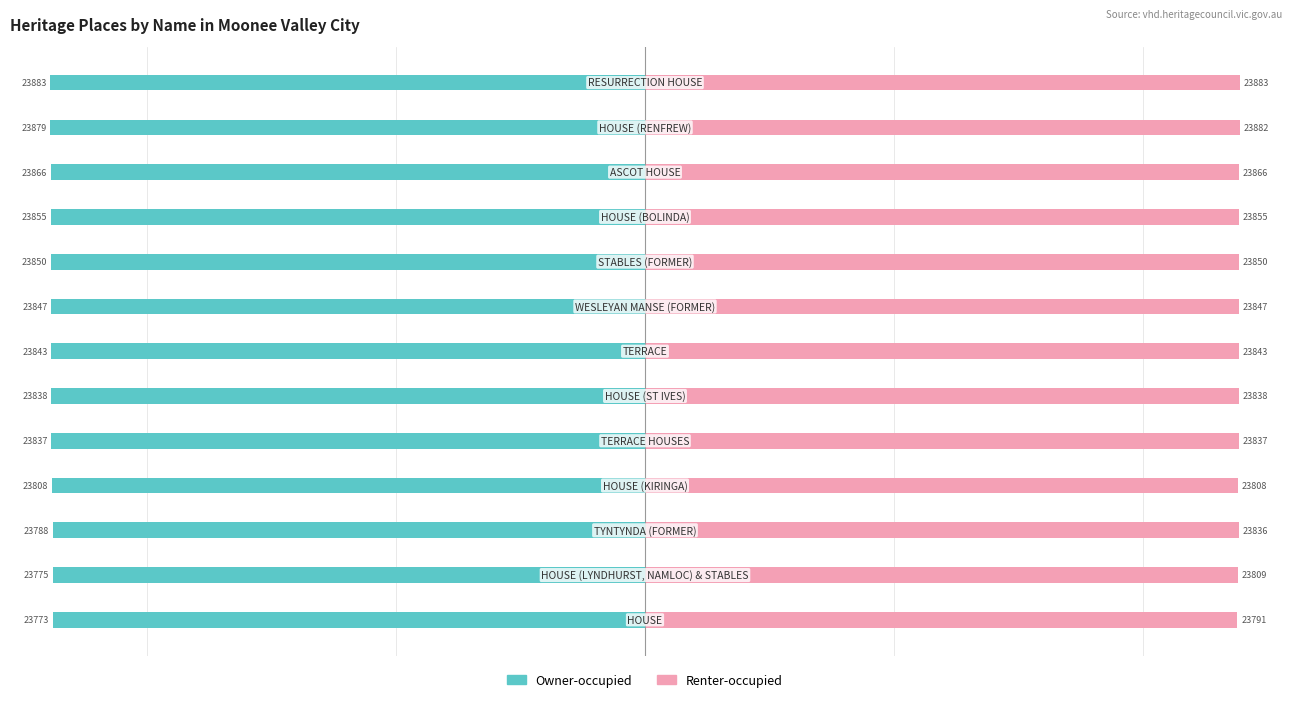

The value of Owner-occupied at 0 is -23773. True or false?

True